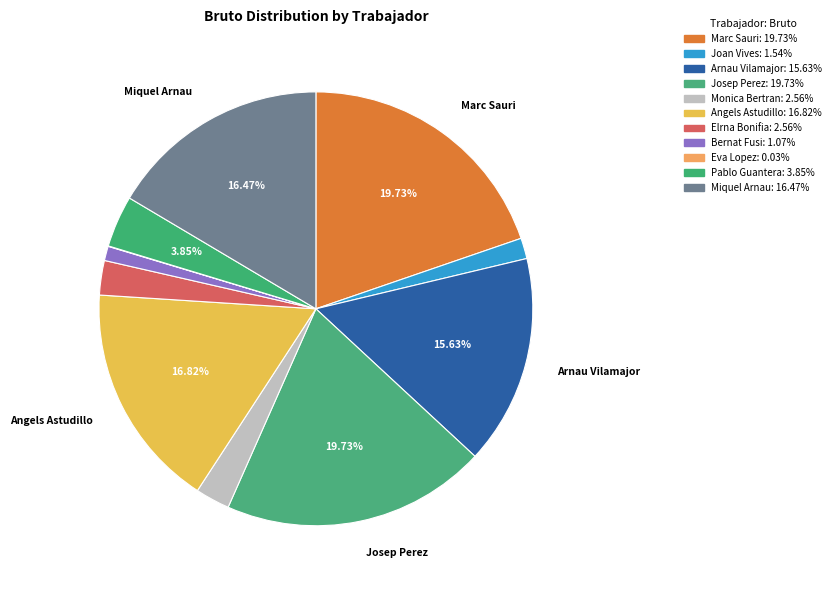

Does Angels Astudillo account for over 50% of the chart?

No